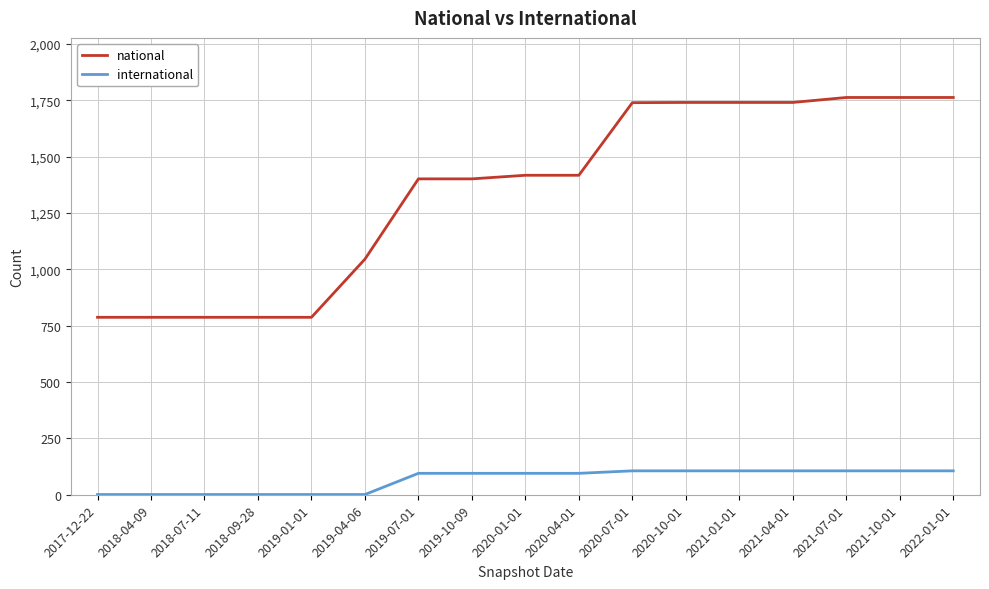

Is the value of national at 2019-01-01 greater than the value of international at 2019-04-06?

Yes